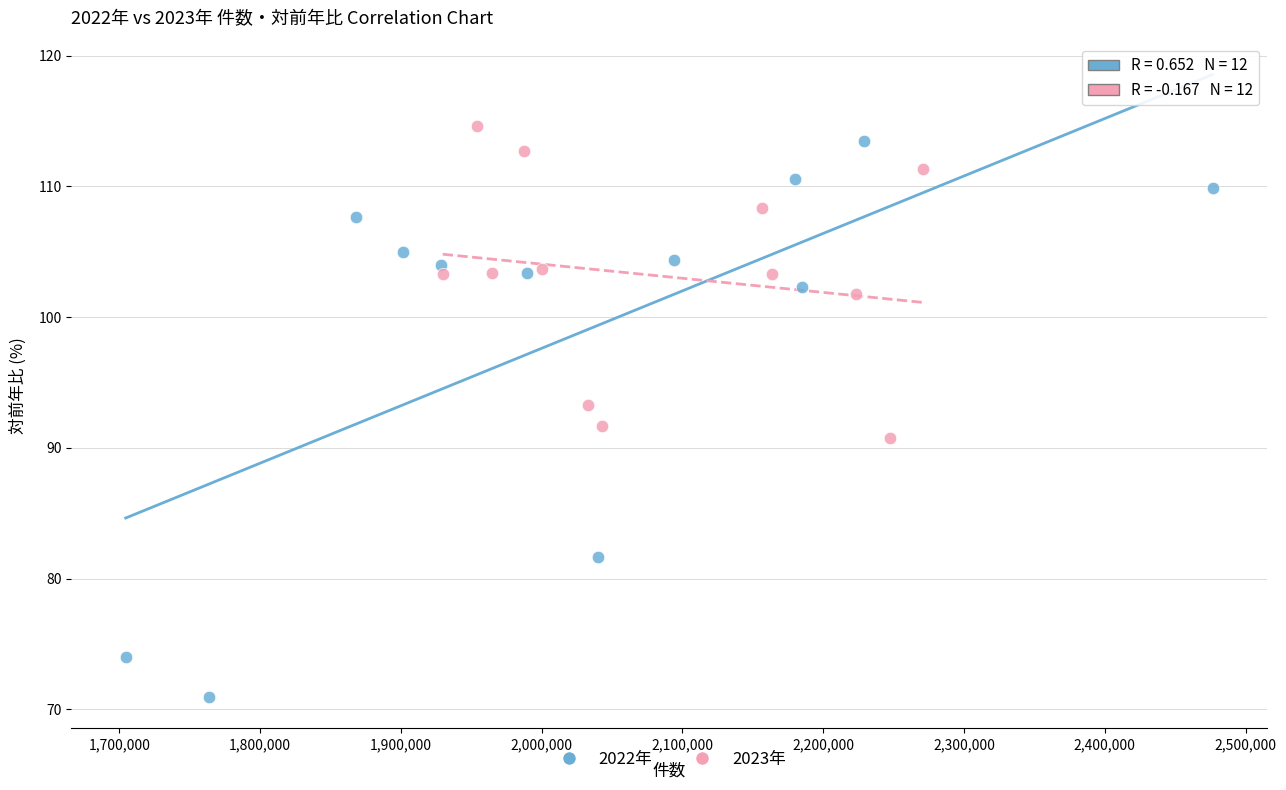

Which series has the largest Y range (max minus min)?

2022年